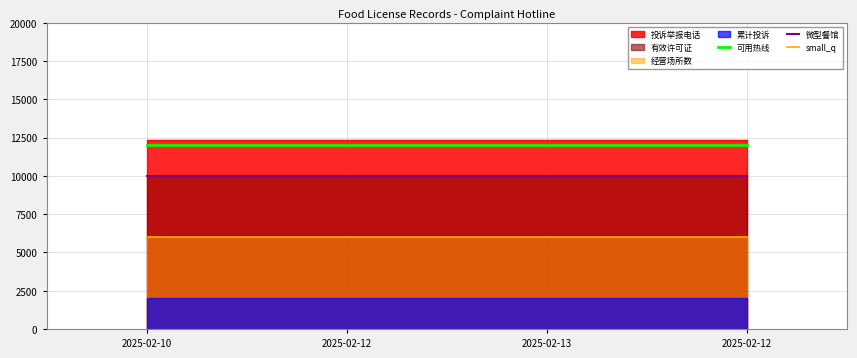

True or false: 可用热线 and small_q intersect in this chart.

False